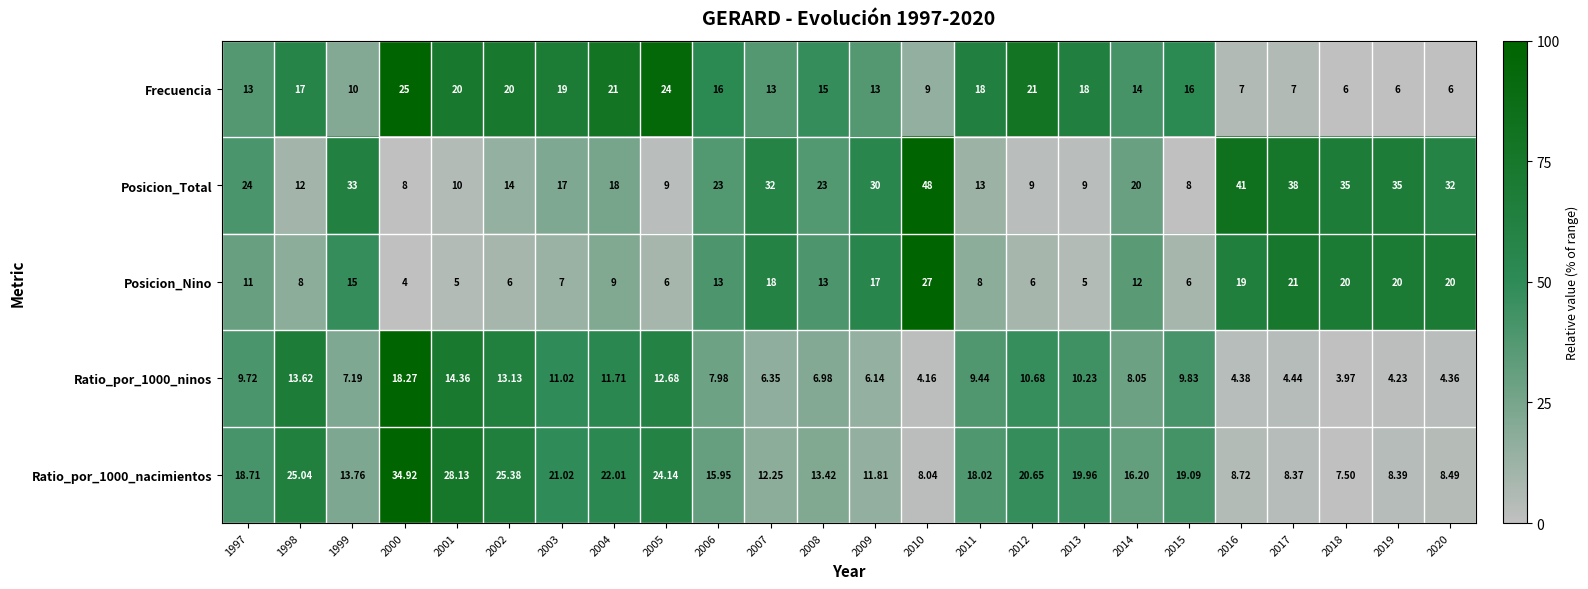

Which series has the largest total across all categories?

Posicion_Total